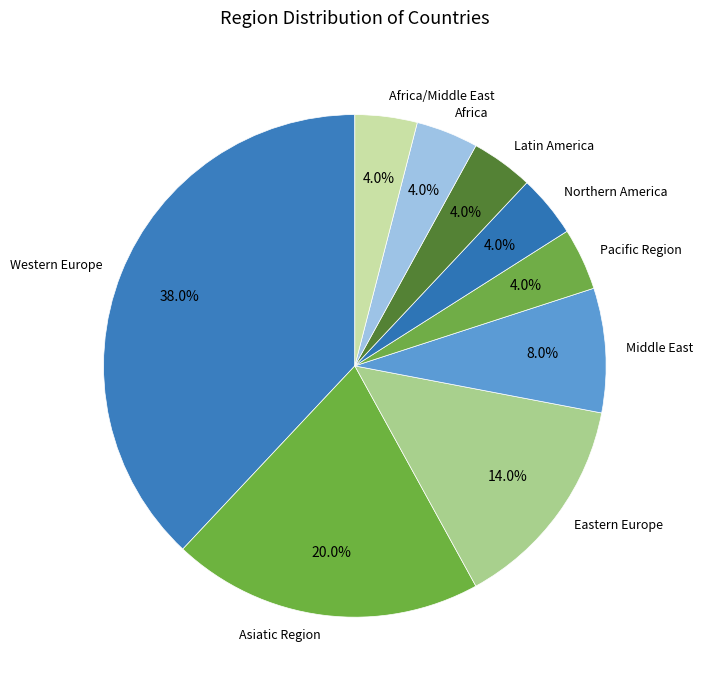

To the nearest percent, what is the difference between the Pacific Region and Western Europe slice percentages?

34%